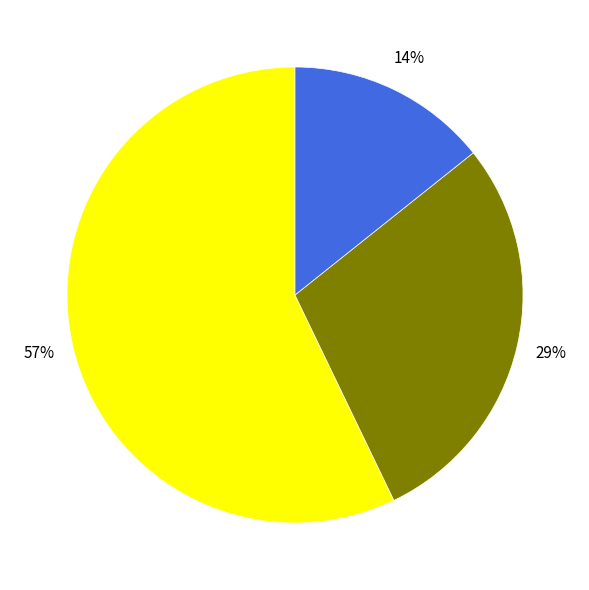

To the nearest percent, what is the average slice percentage?

33%